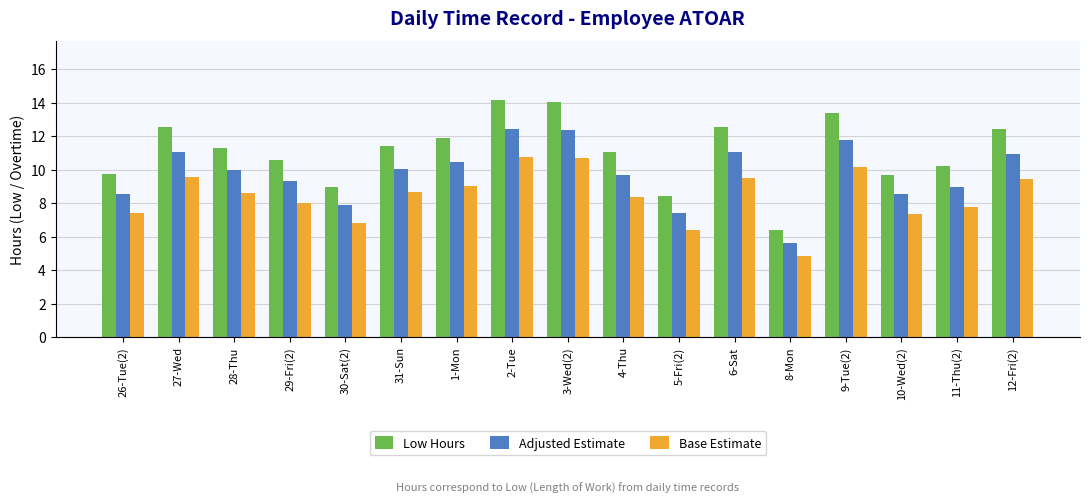

What is the value of the Adjusted Estimate bar at the 12th from the left?

11.0